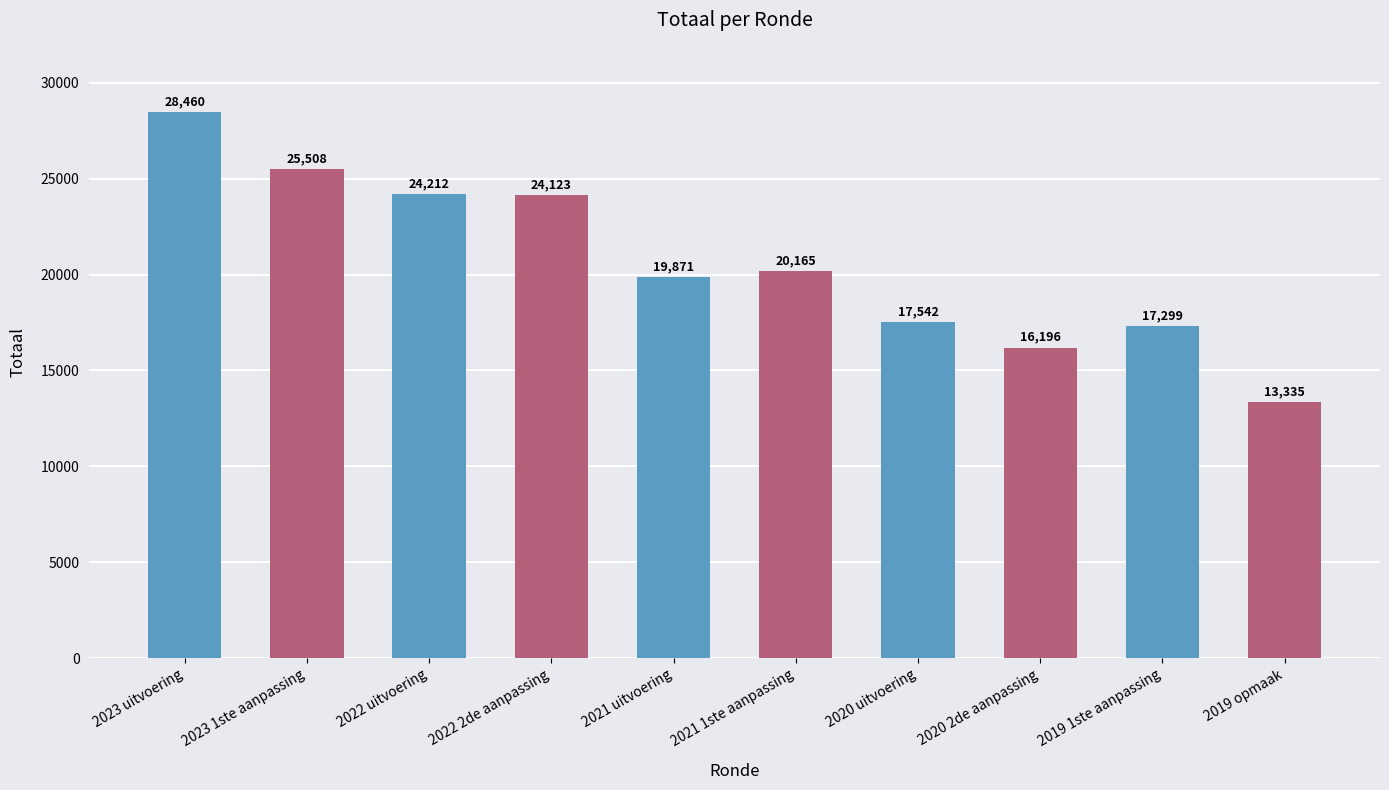

True or false: the data shows 29410 at 2021 uitvoering.

False